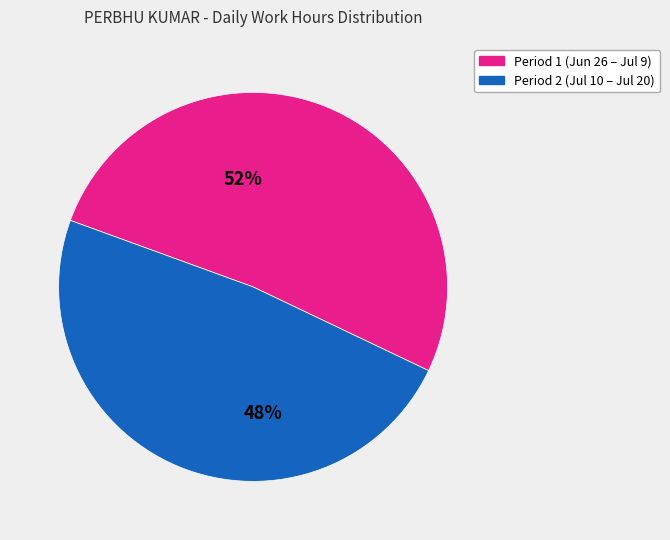

Does any single category account for the majority?

Yes